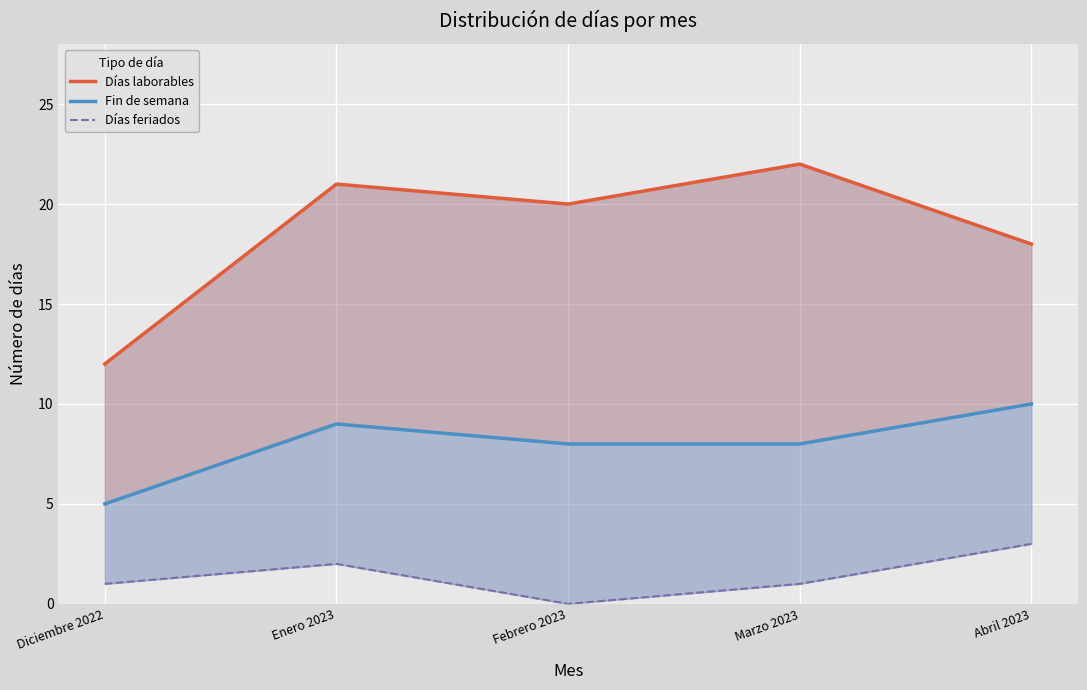

At which category does Días feriados reach its first local valley?

Febrero 2023